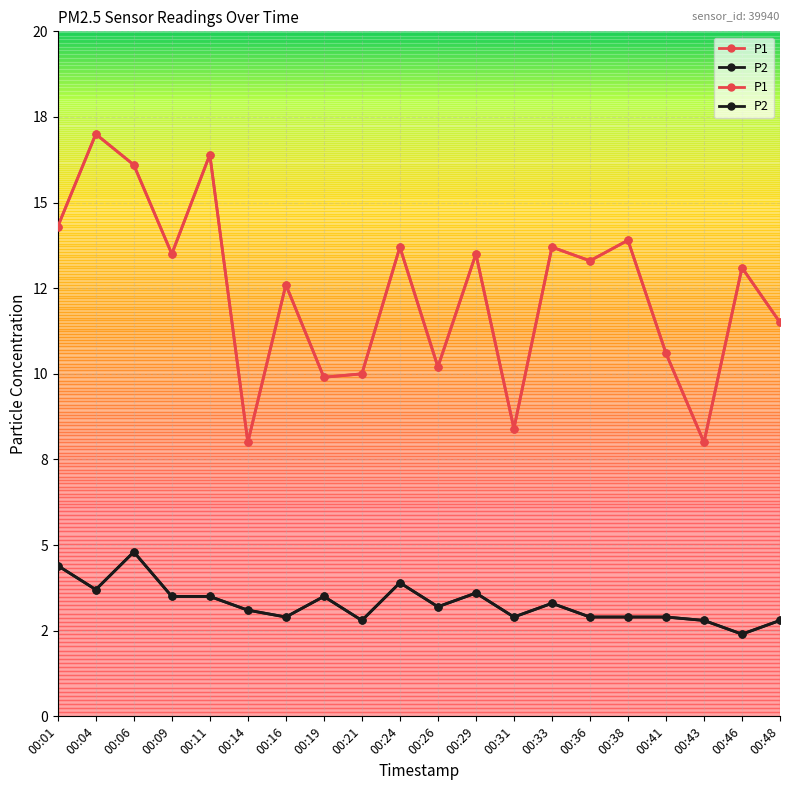

How many data points in P2 are less than 3?

9